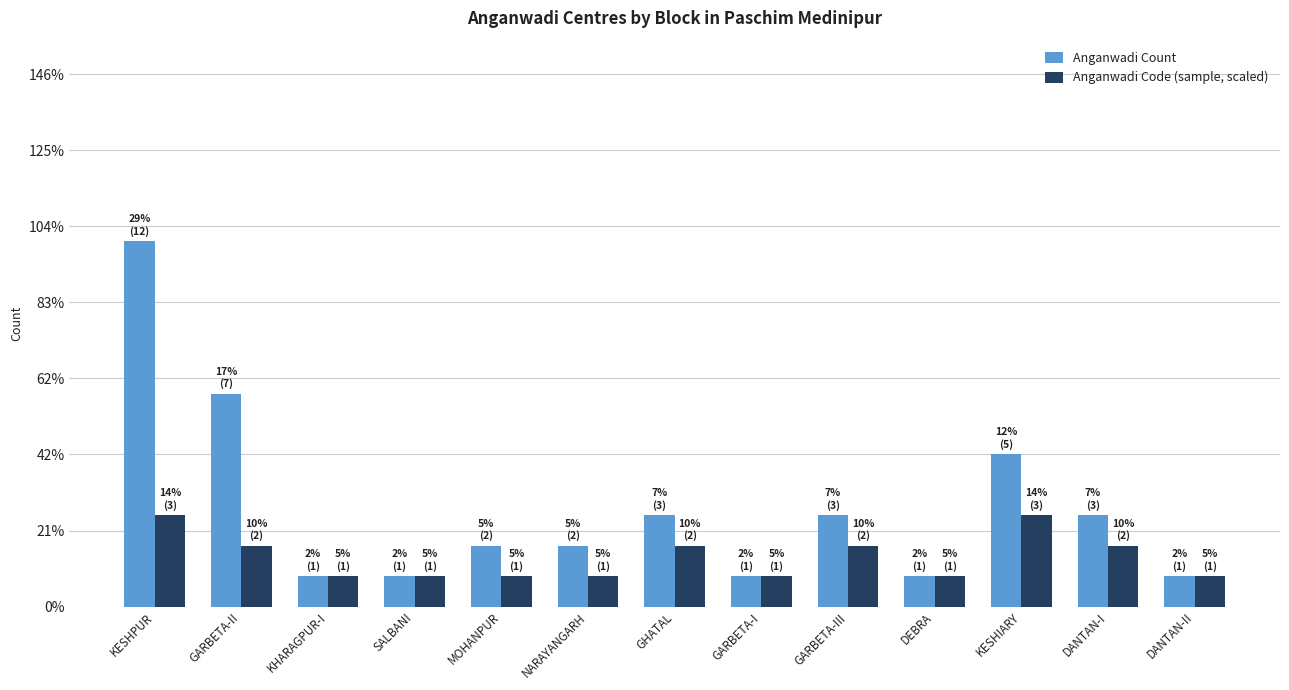

Reading left to right, list all the values displayed in this chart.

Anganwadi Count: 12	7	1	1	2	2	3	1	3	1	5	3	1
Anganwadi Code (sample, scaled): 3	2	1	1	1	1	2	1	2	1	3	2	1